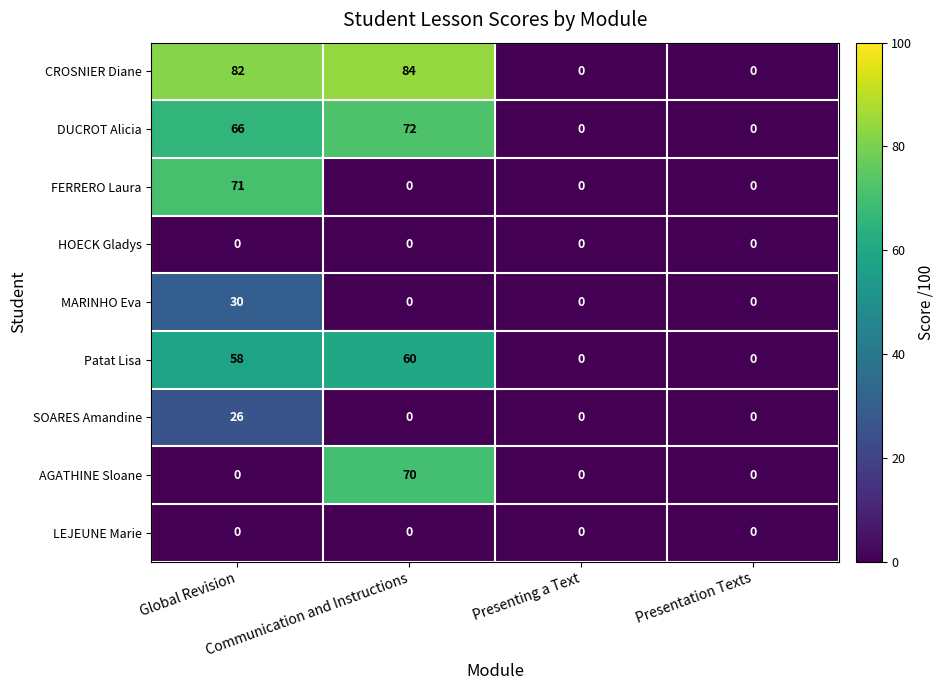

Which series has the largest total across all categories?

CROSNIER Diane